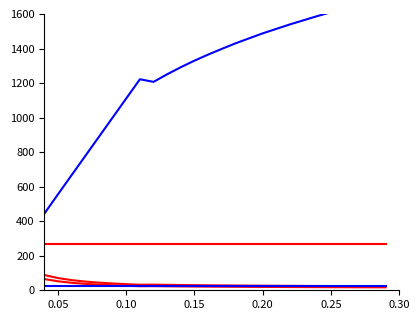

Does the chart have visible grid lines?

No